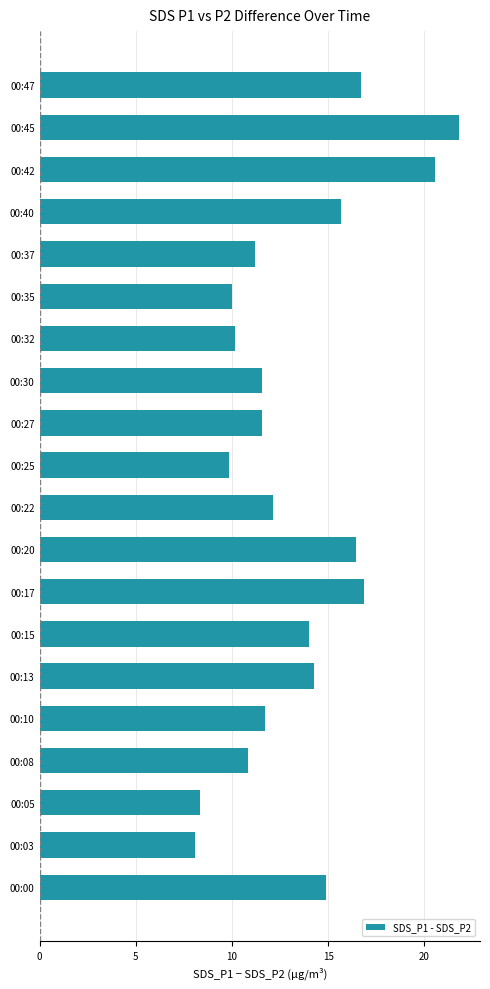

How many data points does each series have?

20